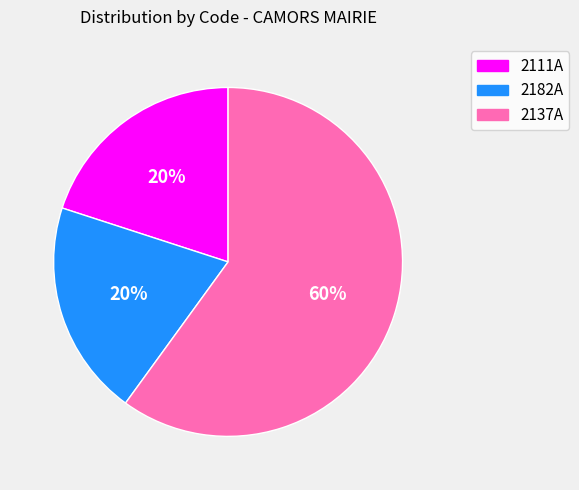

Approximately how many times larger is the value at 2111A compared to 2182A?

1.0